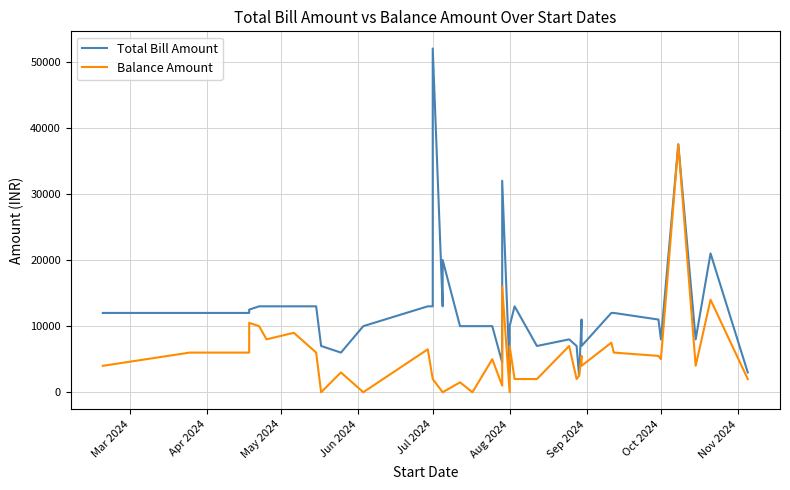

Rank the series by their average value, from highest to lowest.

Total Bill Amount, Balance Amount